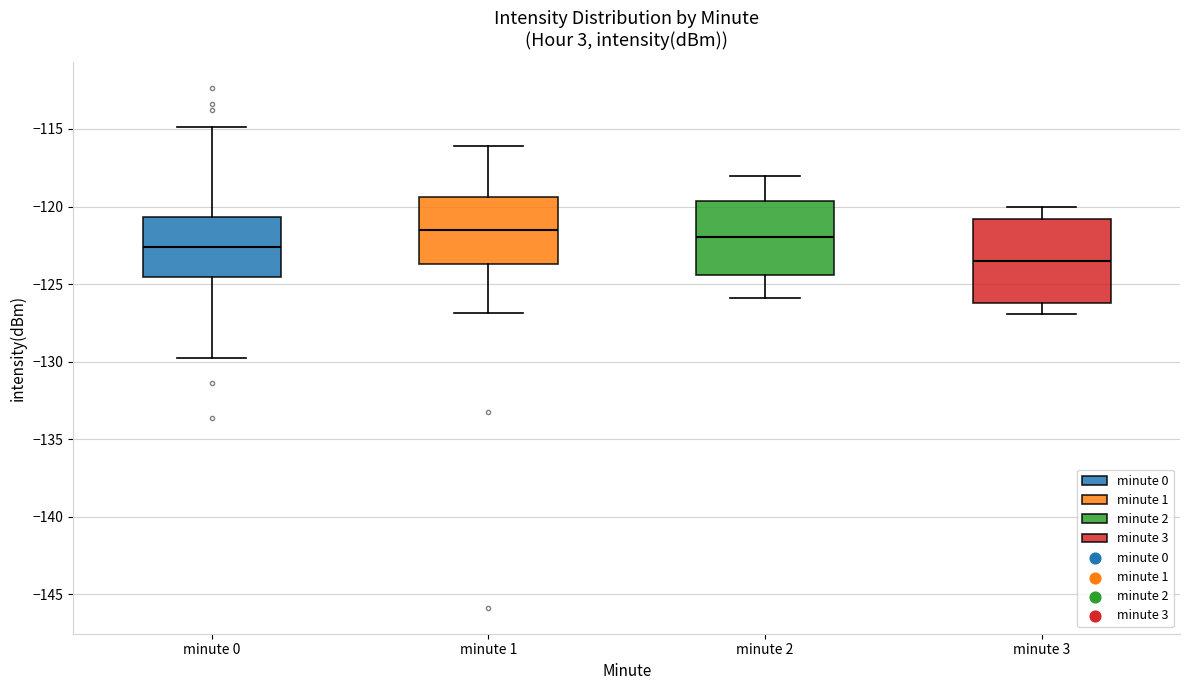

Reading left to right, transcribe this box plot: for each box, give where its median line is, the range the box spans, and where its two whiskers end, as read against the y-axis. The values are not printed on the chart, so give them approximately, as read against the axis.

minute 0: median -122.5, box -124.5 to -120.5, whiskers -130.0 to -115.0
minute 1: median -121.5, box -123.5 to -119.5, whiskers -127.0 to -116.0
minute 2: median -122.0, box -124.5 to -119.5, whiskers -126.0 to -118.0
minute 3: median -123.5, box -126.0 to -121.0, whiskers -127.0 to -120.0